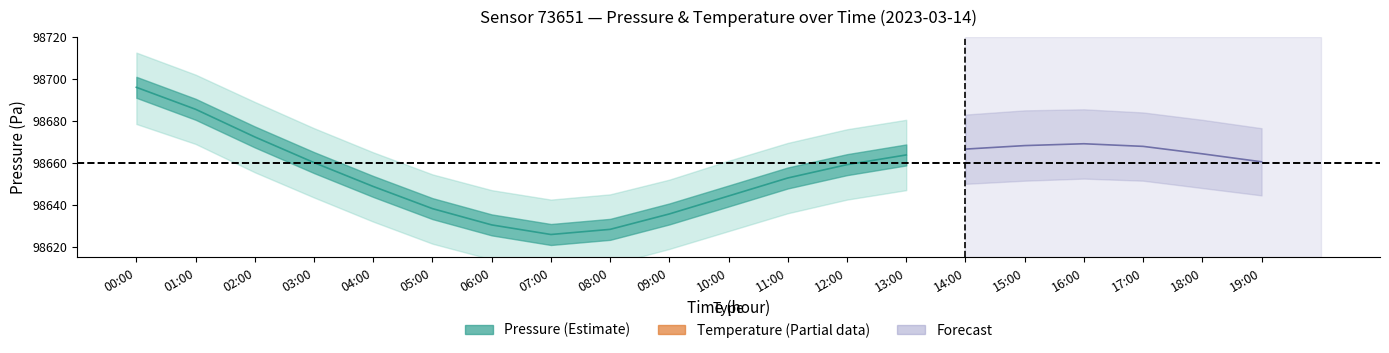

Which has a higher value, 12:00 or 05:00?

12:00